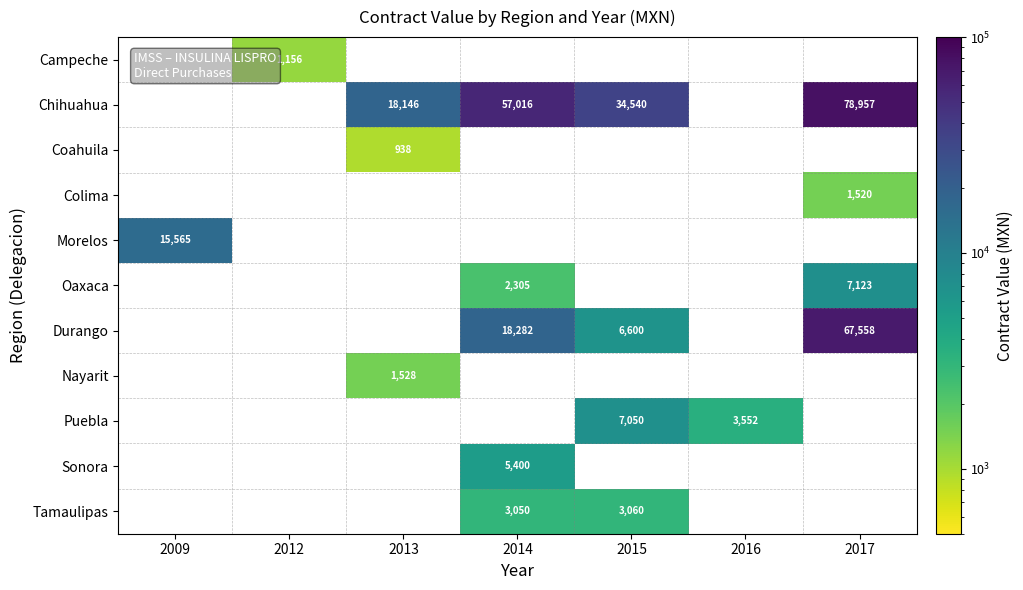

Is it true that Durango equals 101855.2 at 2017?

False